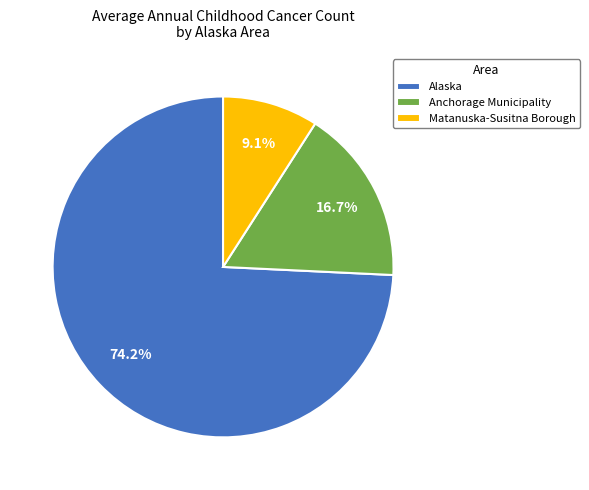

What percentage is the Alaska slice, to the nearest percent?

74%